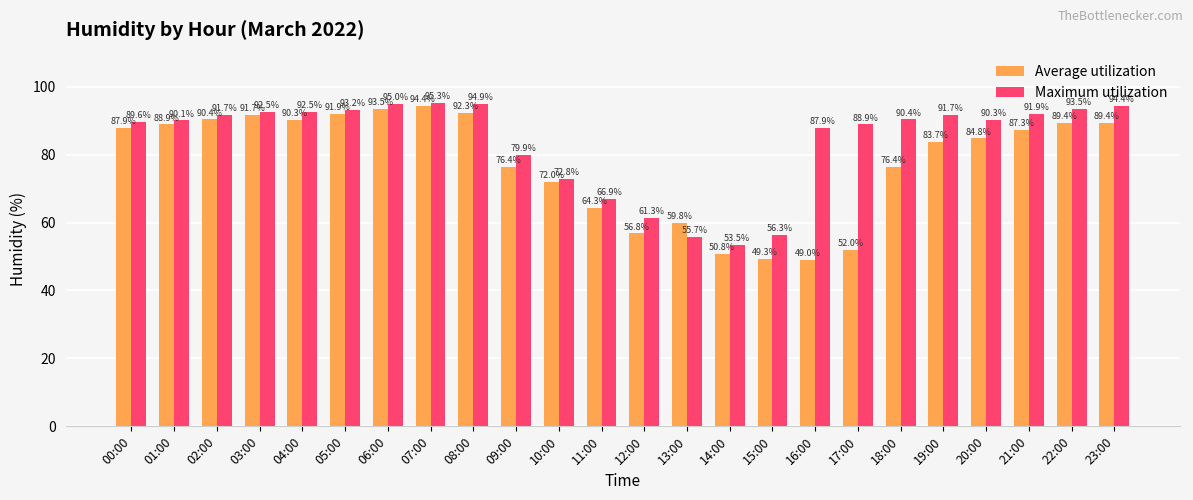

What is the difference between the highest and lowest values at 07:00?

0.9